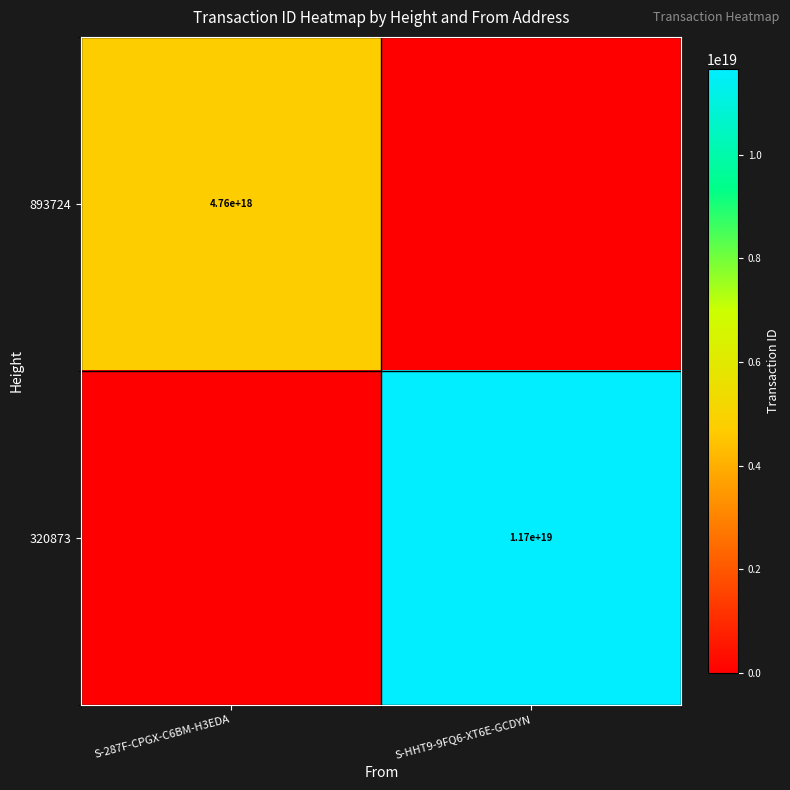

Is it true that 893724 equals 4760000000000000000 at S-287F-CPGX-C6BM-H3EDA?

True